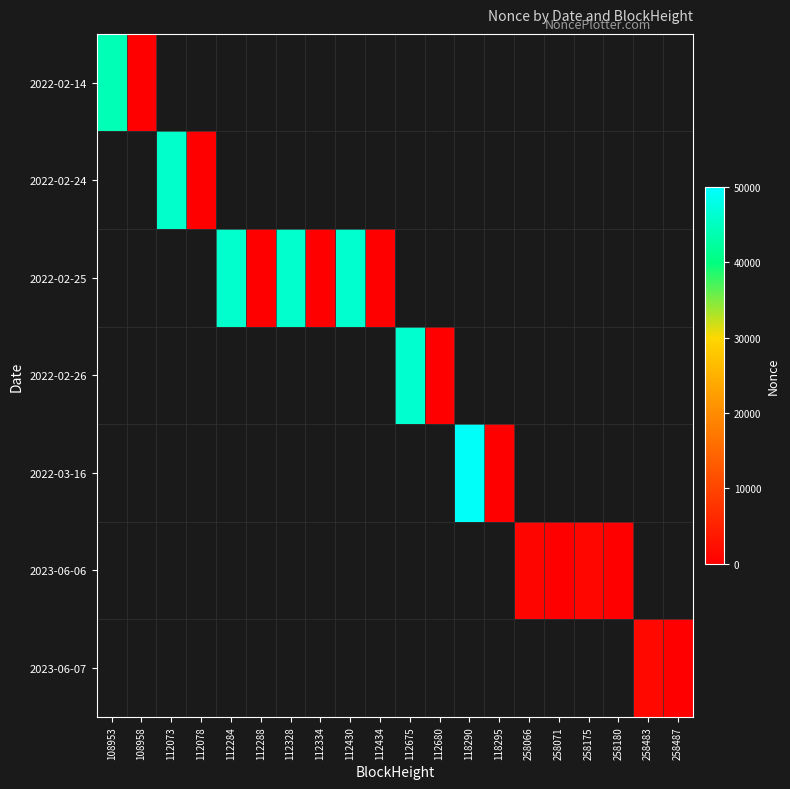

At which category does the chart reach its peak across all series?

118290